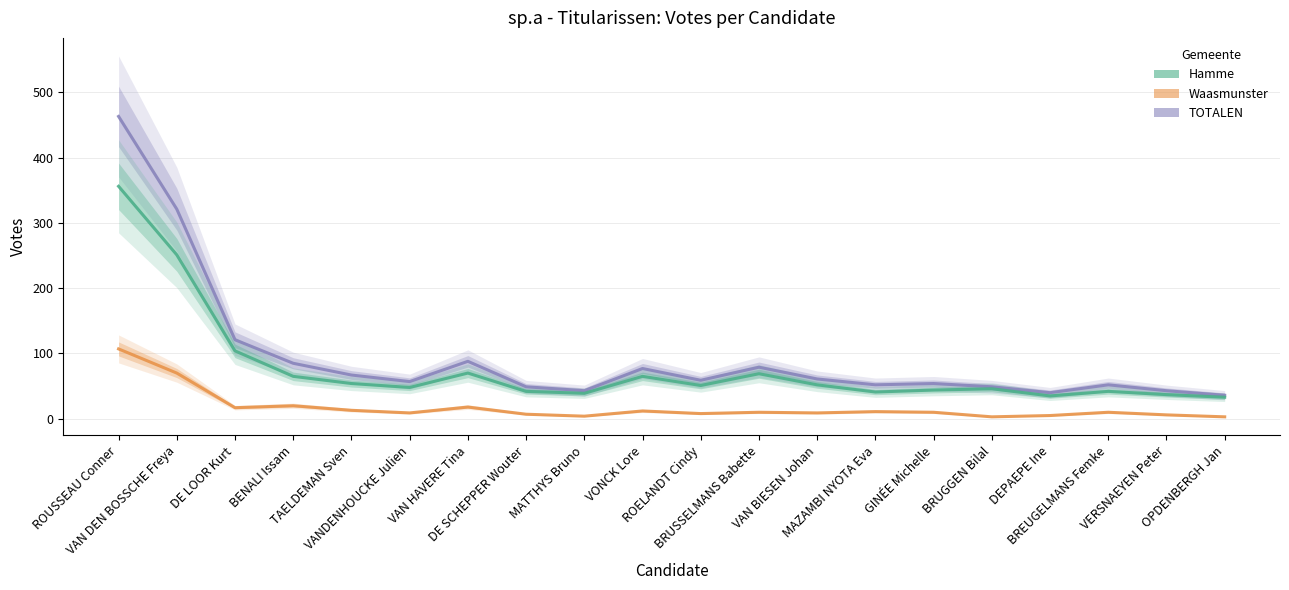

List the labels in order of TOTALEN value, largest first.

ROUSSEAU Conner, VAN DEN BOSSCHE Freya, DE LOOR Kurt, VAN HAVERE Tina, BENALI Issam, BRUSSELMANS Babette, VONCK Lore, TAELDEMAN Sven, VAN BIESEN Johan, ROELANDT Cindy, VANDENHOUCKE Julien, GINÉE Michelle, MAZAMBI NYOTA Eva, BREUGELMANS Femke, DE SCHEPPER Wouter, BRUGGEN Bilal, MATTHYS Bruno, VERSNAEYEN Peter, DEPAEPE Ine, OPDENBERGH Jan